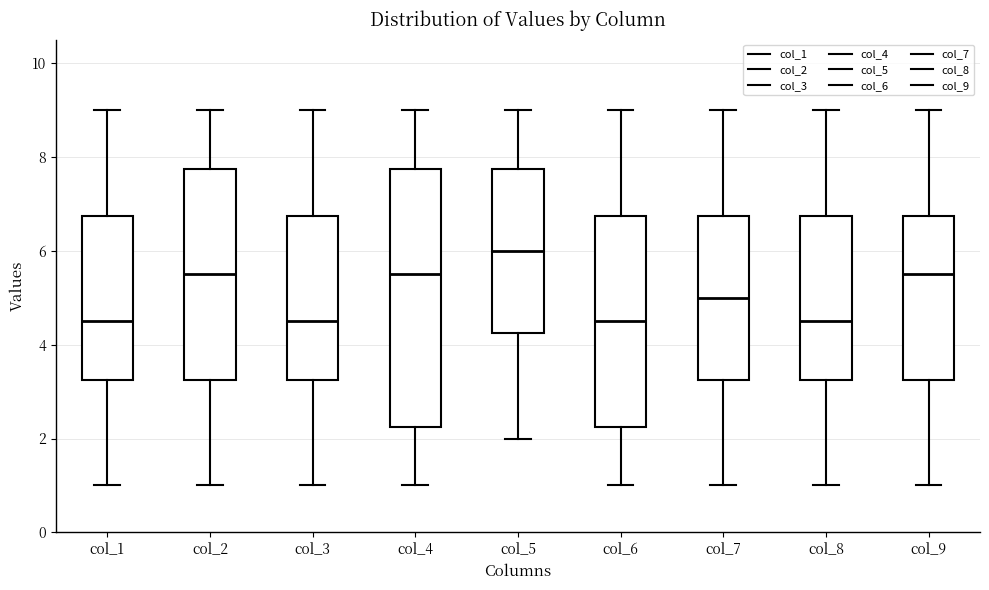

Where does the upper whisker of the box for col_1 end on the y-axis? The values are not printed on the chart, so give them approximately, as read against the axis.

9.0